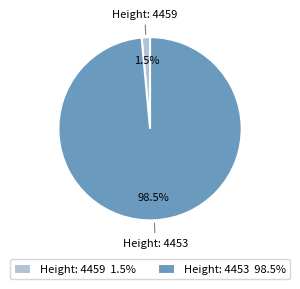

How much of the chart is everything except Height: 4453?

1.5%